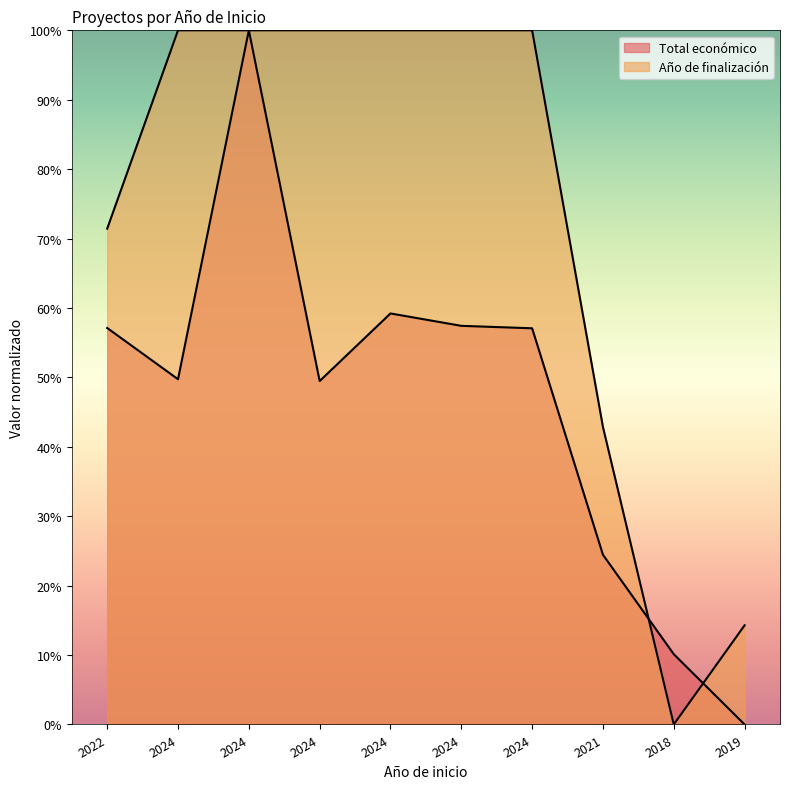

Reading left to right, what are all the values shown in this chart?

Total económico: 2022=57.1	2024=49.7	2024=100.0	2024=49.5	2024=59.2	2024=57.4	2024=57.1	2021=24.4	2018=10.1	2019=0.0
Año de finalización: 2022=71.4	2024=100.0	2024=100.0	2024=100.0	2024=100.0	2024=100.0	2024=100.0	2021=42.9	2018=0.0	2019=14.3